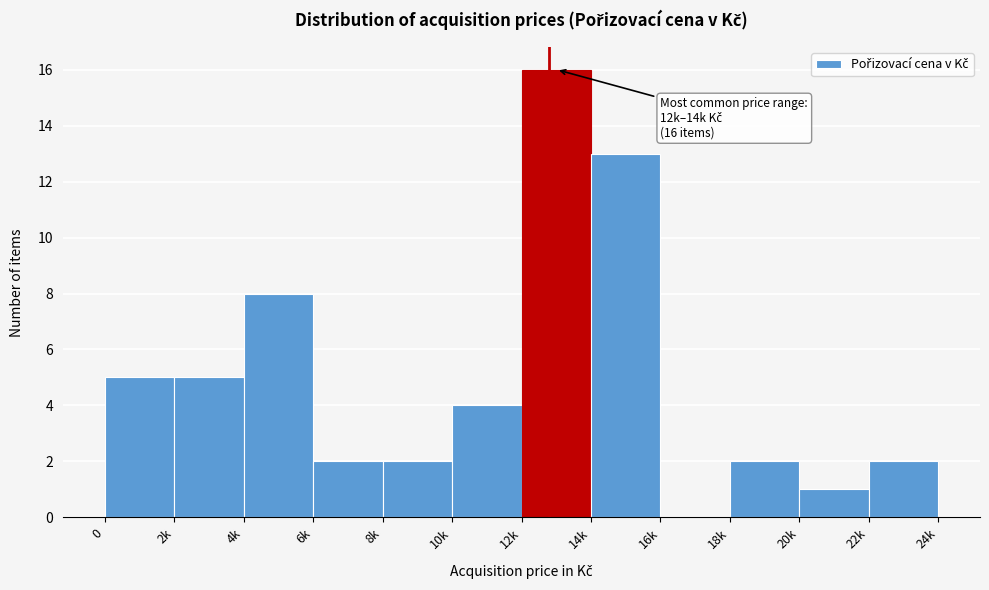

Reading left to right, transcribe all the data shown in this chart.

0=5	2k=5	4k=8	6k=2	8k=2	10k=4	12k=16	14k=13	16k=0	18k=2	20k=1	22k=2